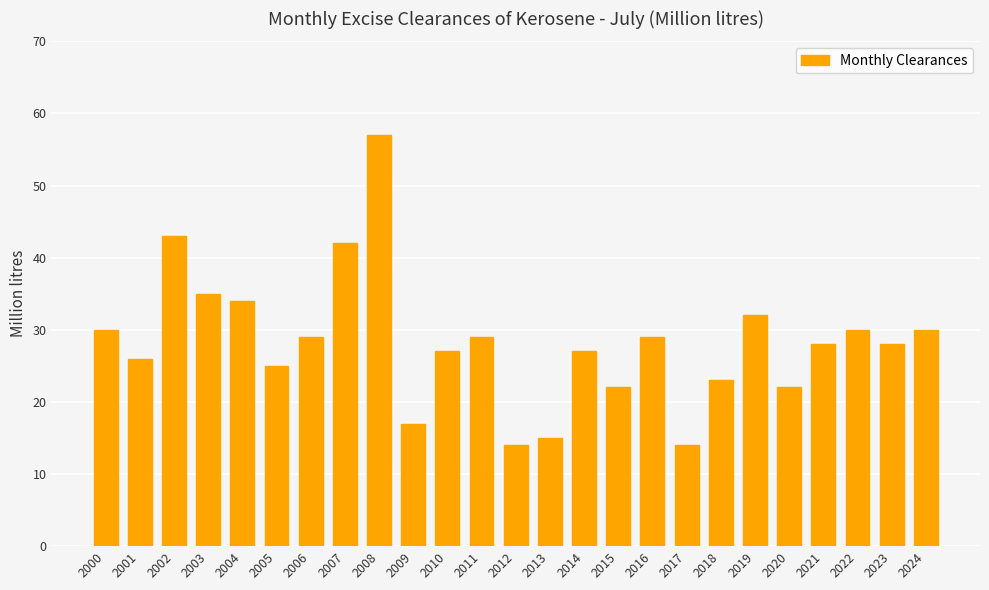

Reading left to right, what are all the values shown in this chart?

2000=30	2001=26	2002=43	2003=35	2004=34	2005=25	2006=29	2007=42	2008=57	2009=17	2010=27	2011=29	2012=14	2013=15	2014=27	2015=22	2016=29	2017=14	2018=23	2019=32	2020=22	2021=28	2022=30	2023=28	2024=30